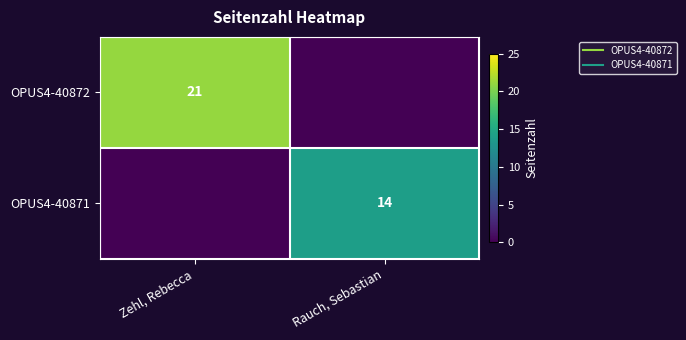

What is the difference between the OPUS4-40872 values at Zehl, Rebecca and Rauch, Sebastian?

21